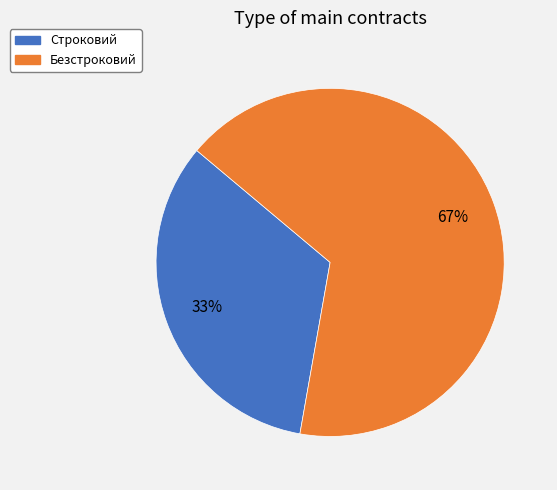

Is the sum of Строковий and Безстроковий greater than half?

Yes